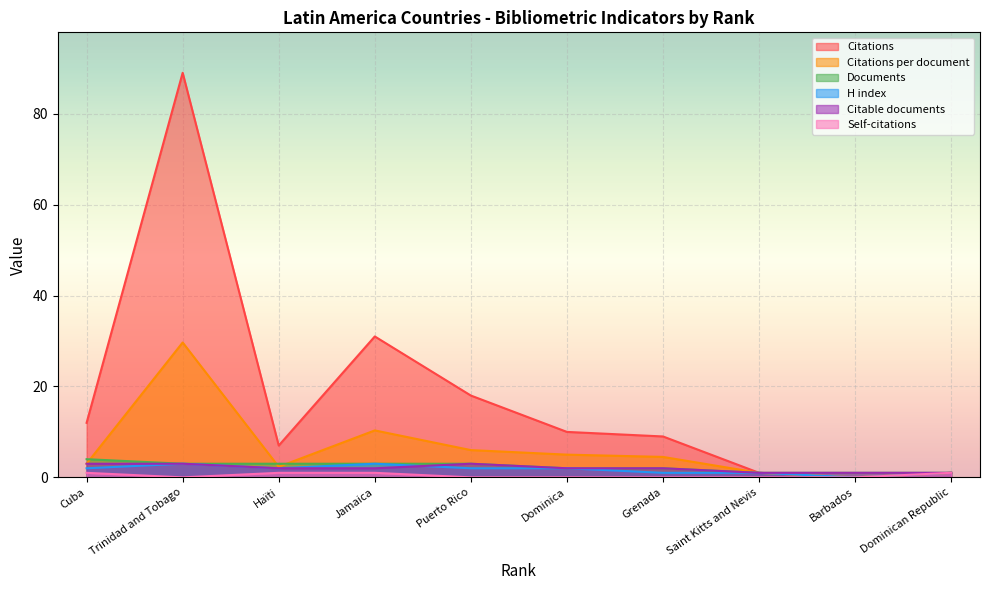

Where does the Documents series first go above 3?

Cuba